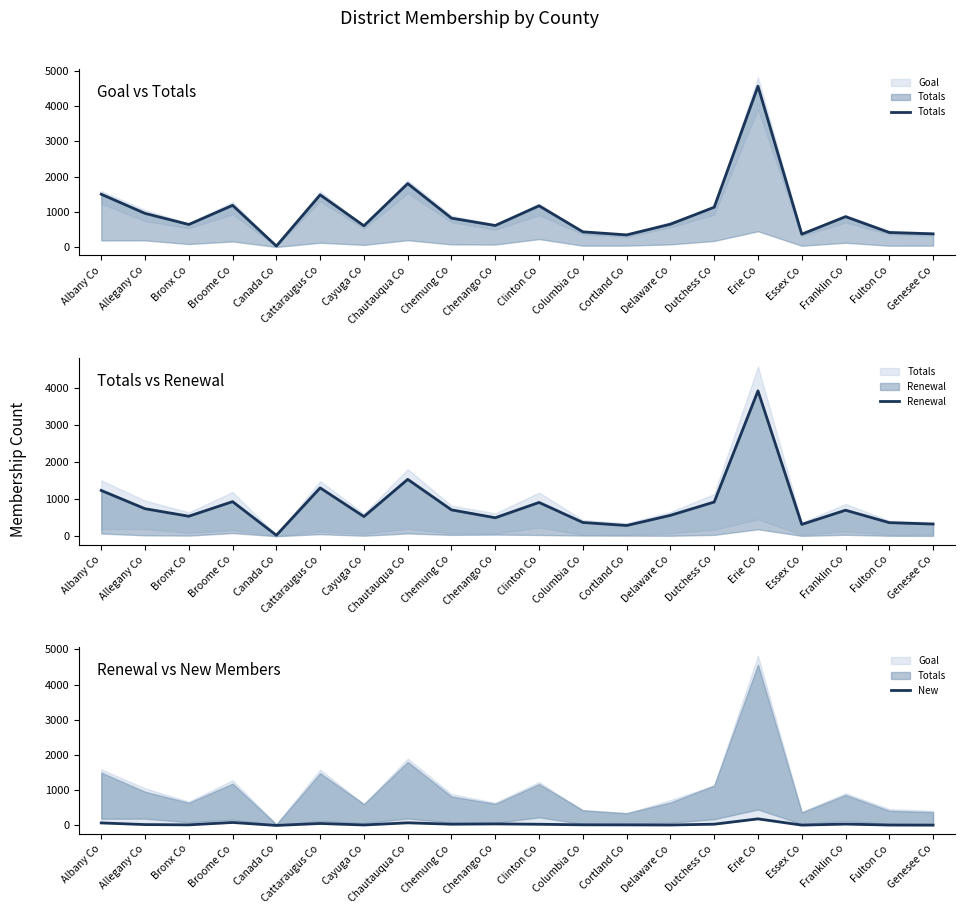

Between Albany Co and Allegany Co, which series saw the biggest shift?

Totals